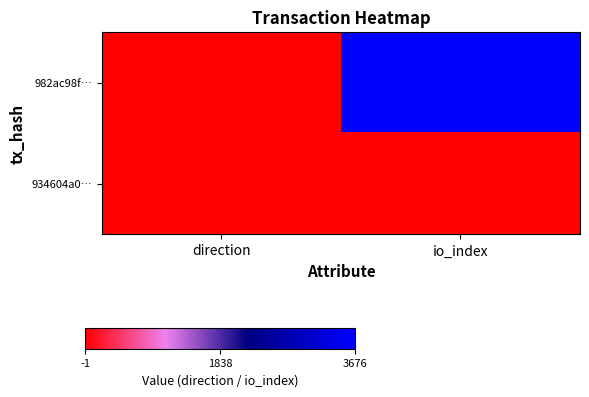

List the series in order of their overall mean, highest first.

982ac98f…, 934604a0…